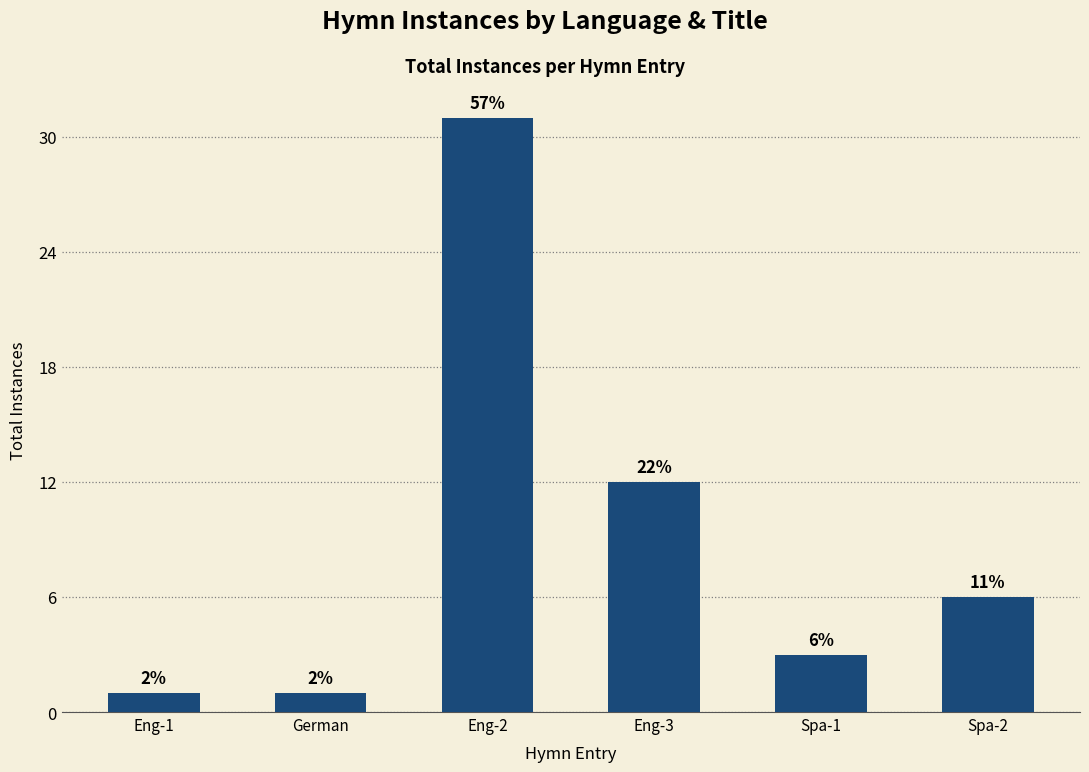

What is the difference between the values at Eng-2 and Spa-2?

25